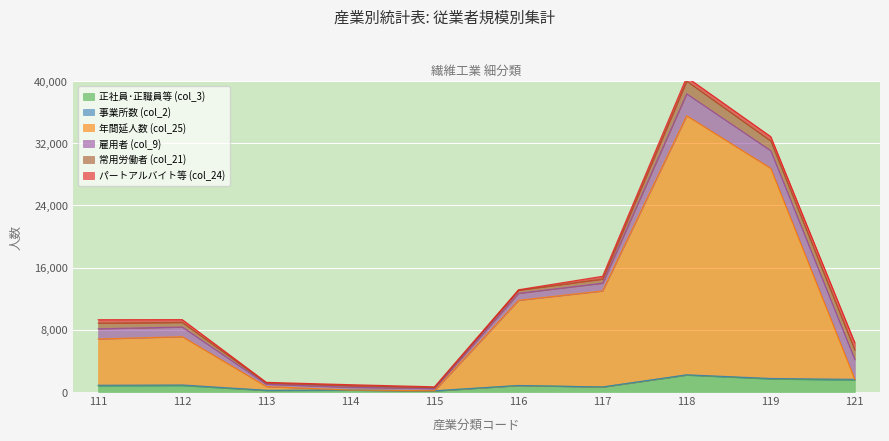

True or false: 雇用者 (col_9) and 年間延人数 (col_25) cross at least once.

False